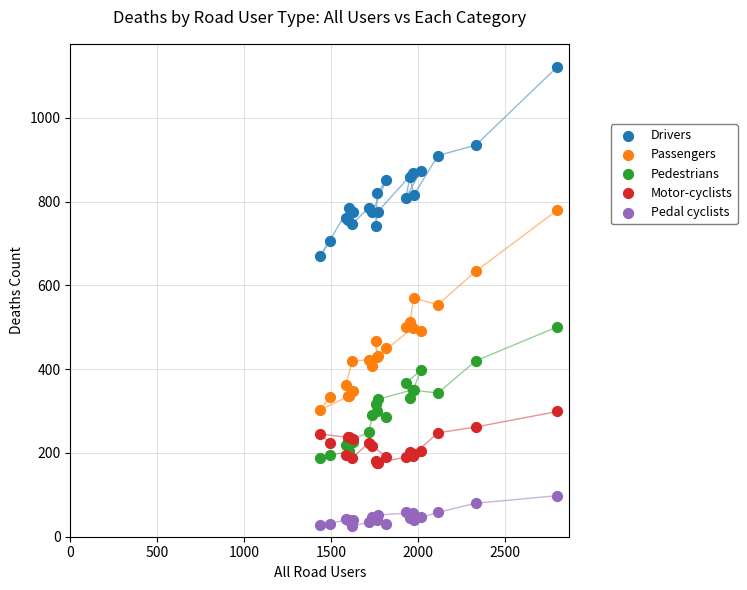

Which series contains the highest Y value?

Drivers